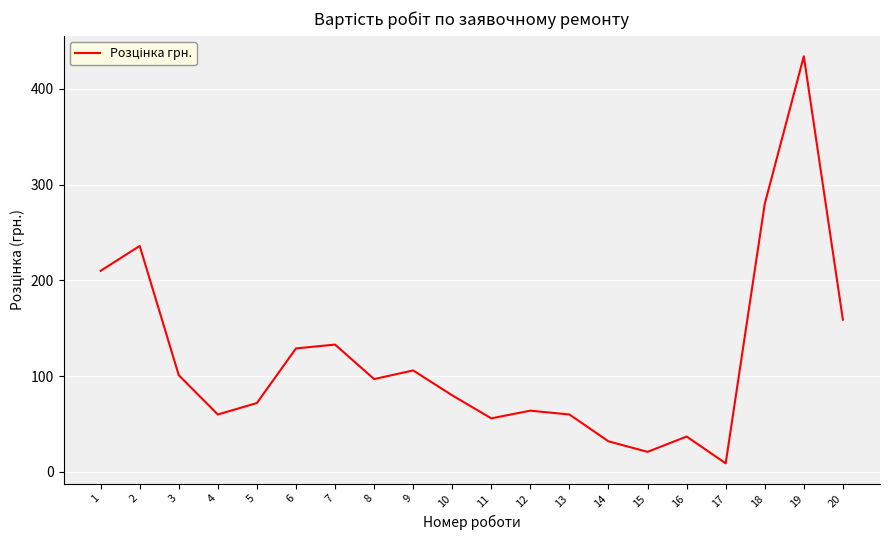

Where is the first local maximum?

2